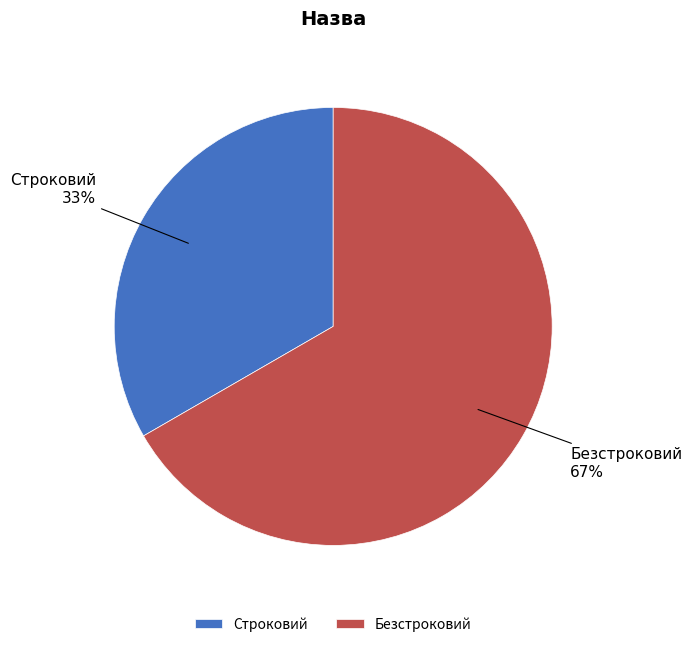

Between Строковий and Безстроковий, which is larger?

Безстроковий